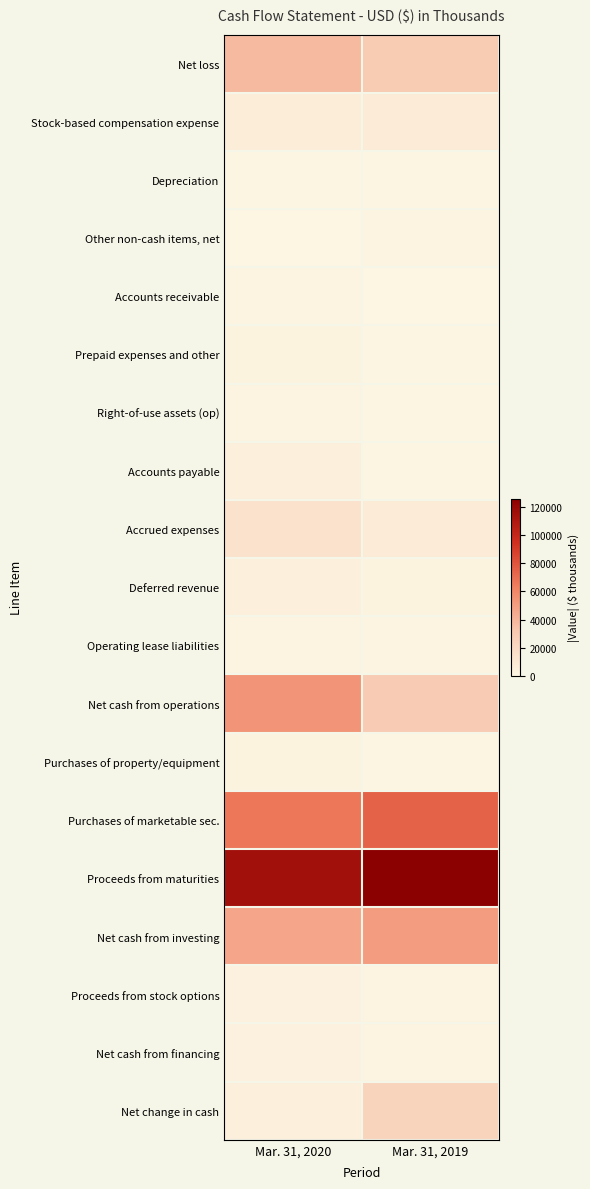

At which category is the sum across all series the highest?

Mar. 31, 2020